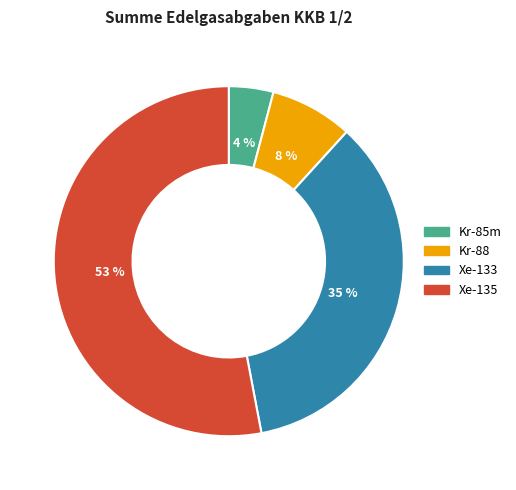

To the nearest percent, what is the combined percentage of Kr-85m and Xe-135?

57%